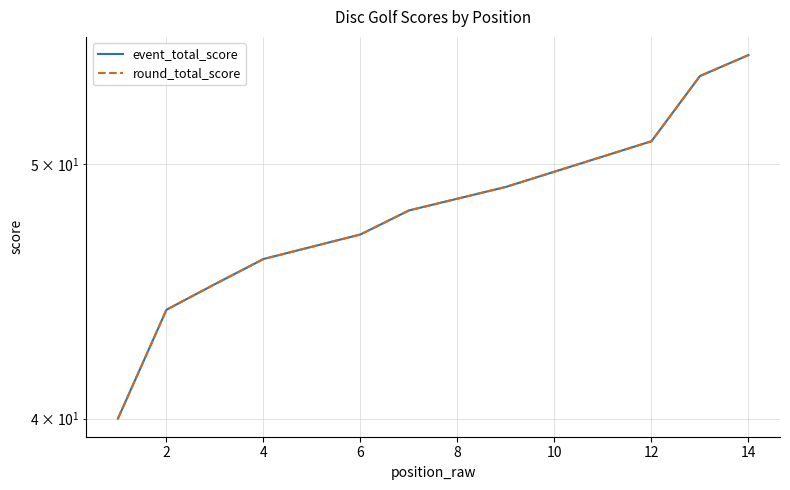

What is the difference between the round_total_score values at 0 and 11?

11